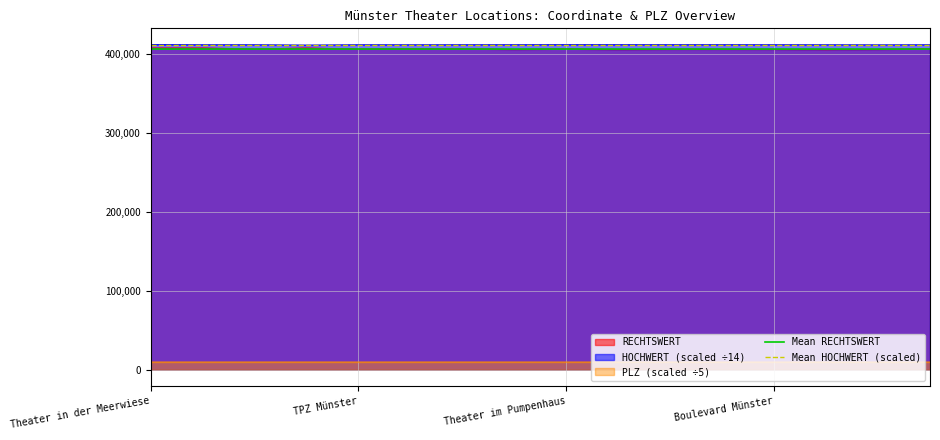

What is the greatest value displayed?

411227.3